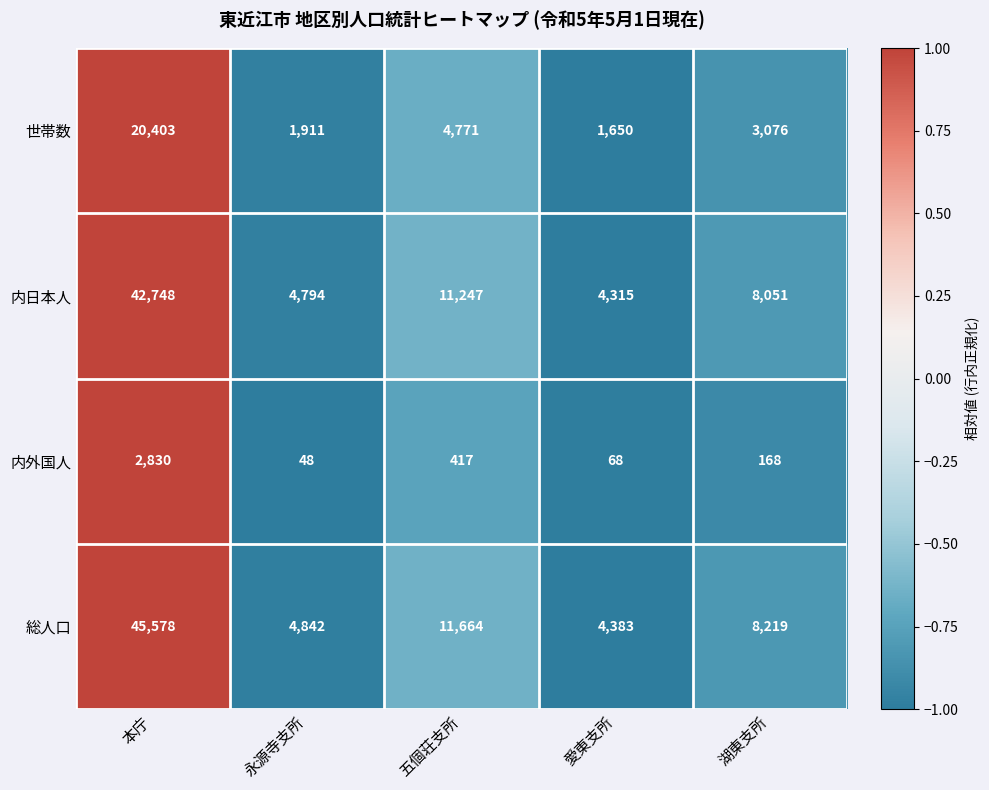

What is the sum of all 世帯数 values?

31811